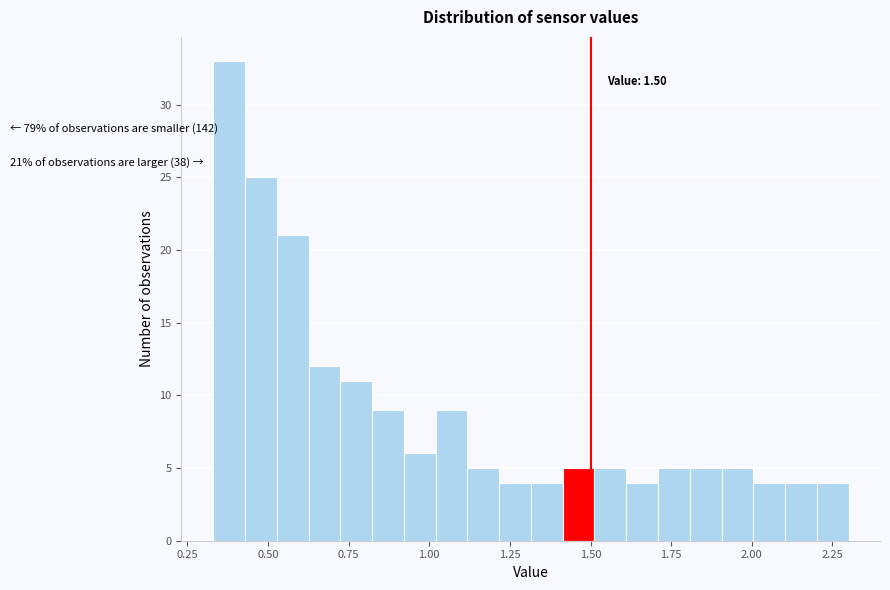

Around what value on the x-axis is the tallest bar? Give the approximate position of its centre, as read against the axis.

0.40